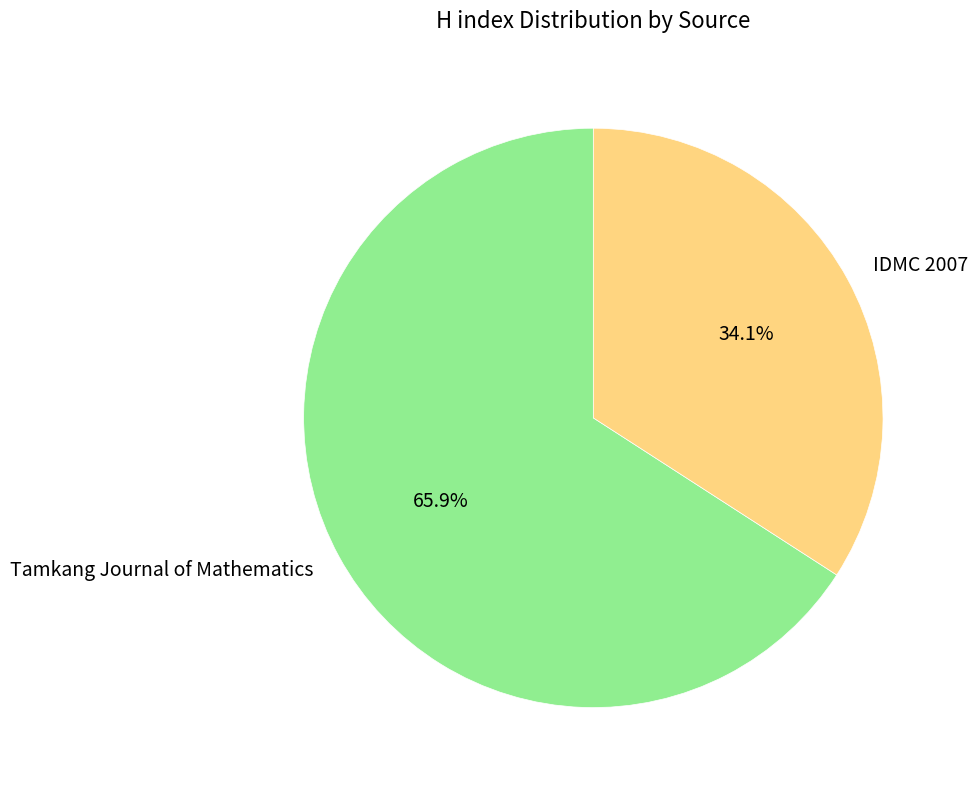

How many segments does this pie chart have?

2